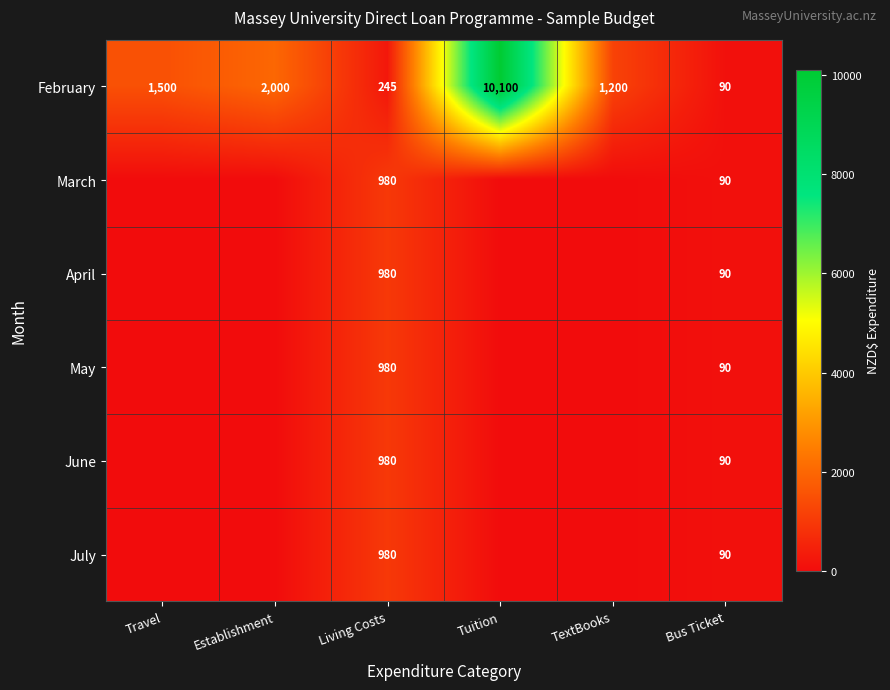

Is it true that February equals 16302 at Tuition?

False